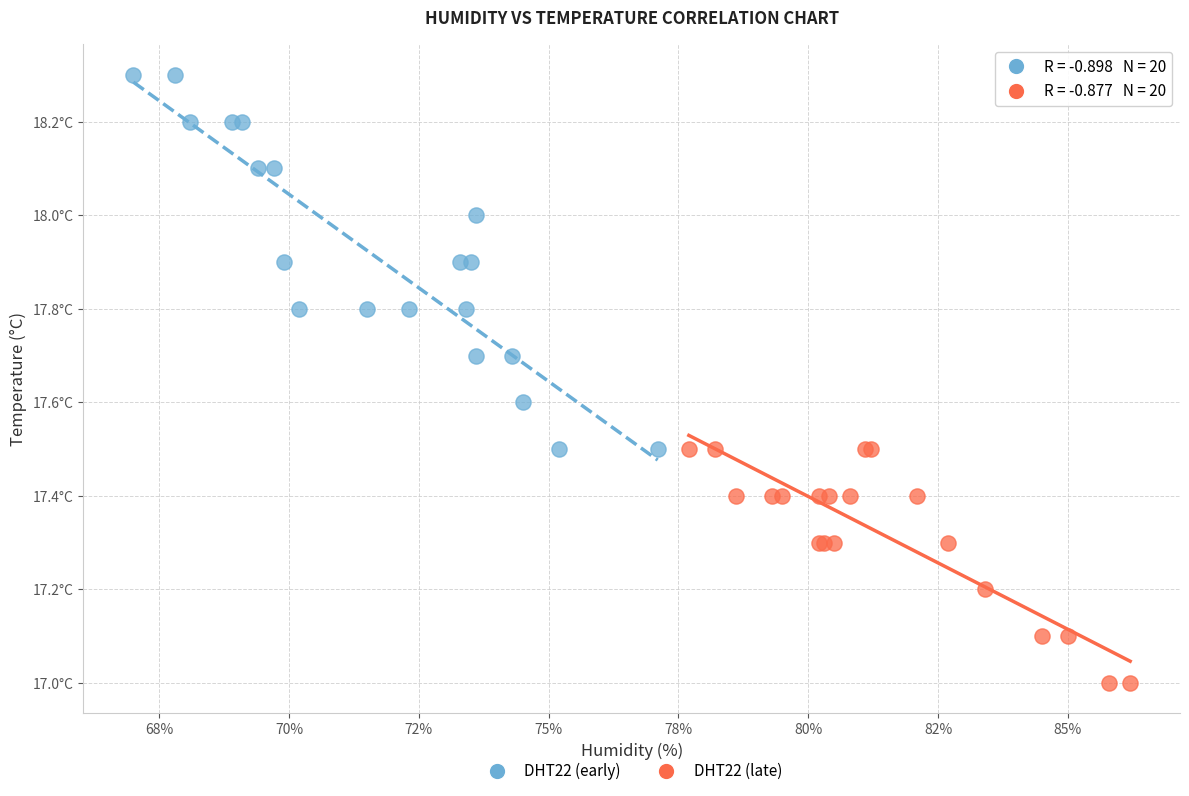

Which series has the widest spread of Y values?

DHT22 (early)